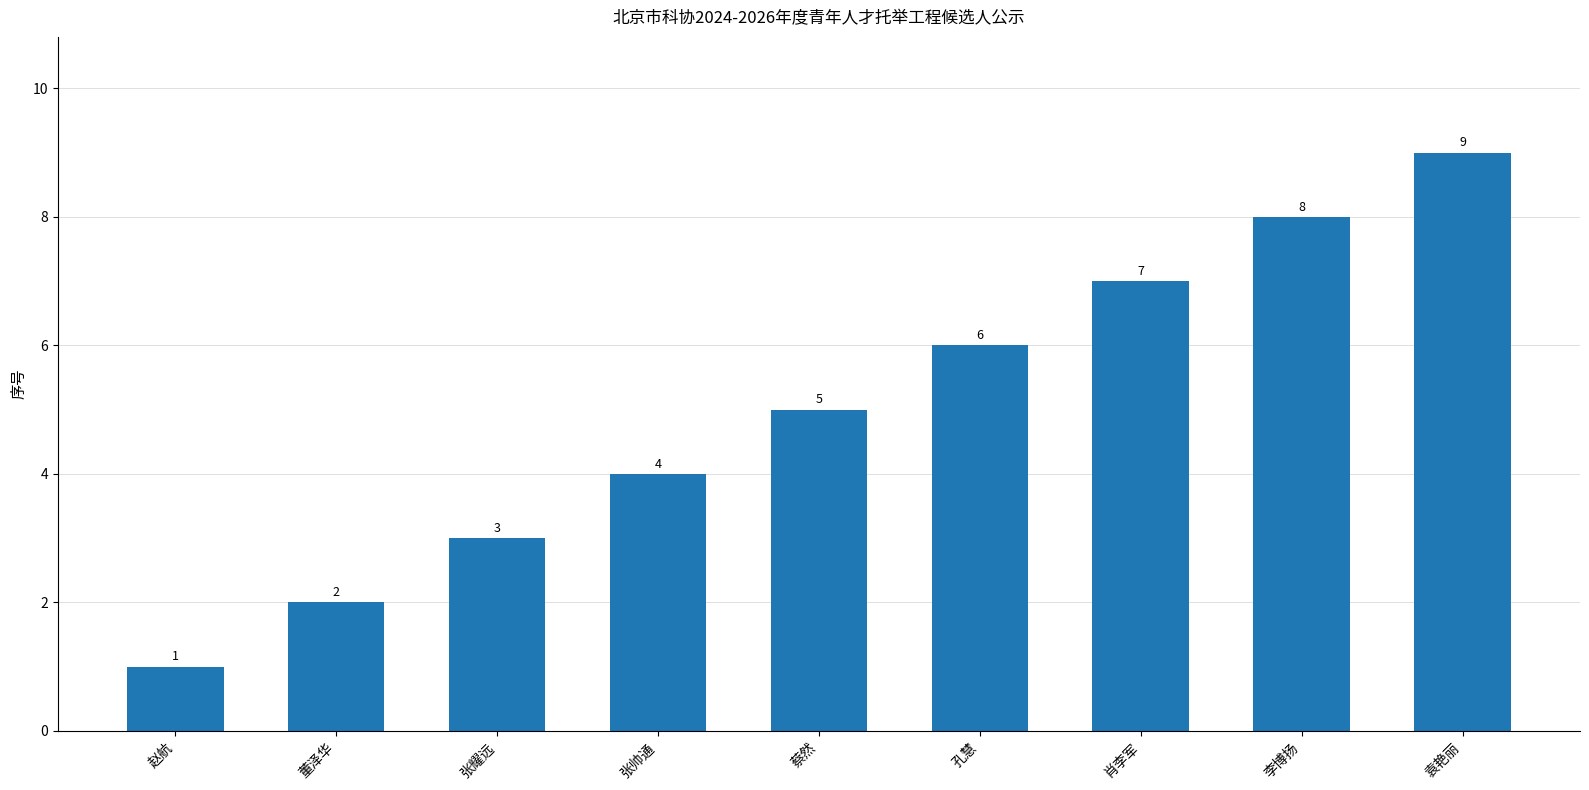

List the labels in order of value, largest first.

袁艳丽, 李博扬, 肖李军, 孔慧, 蔡然, 张帅通, 张耀远, 董泽华, 赵航